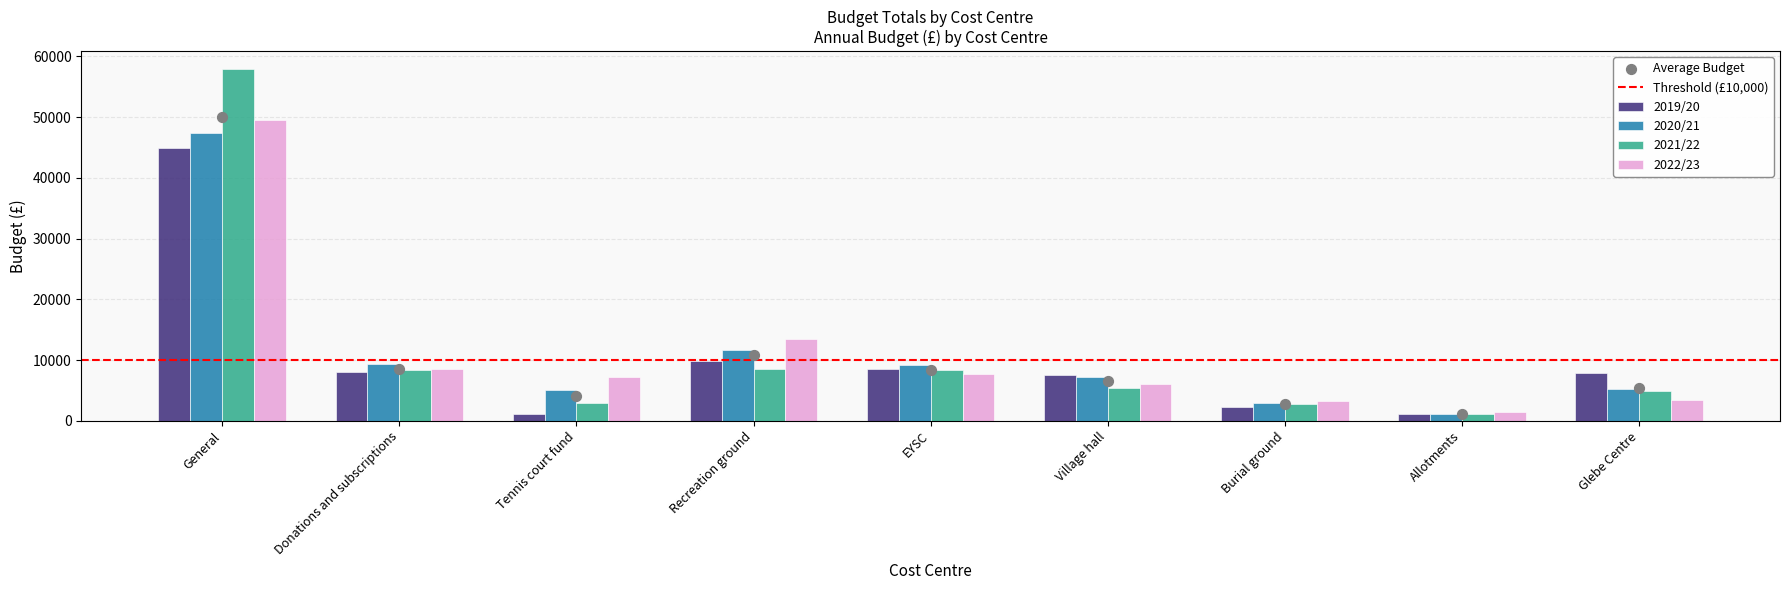

Which series contains the highest Y value?

2021/22